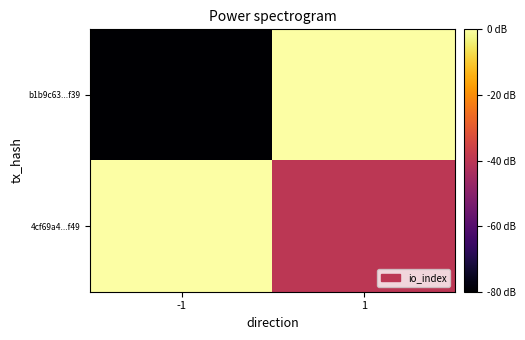

How many distinct data groups are displayed?

2